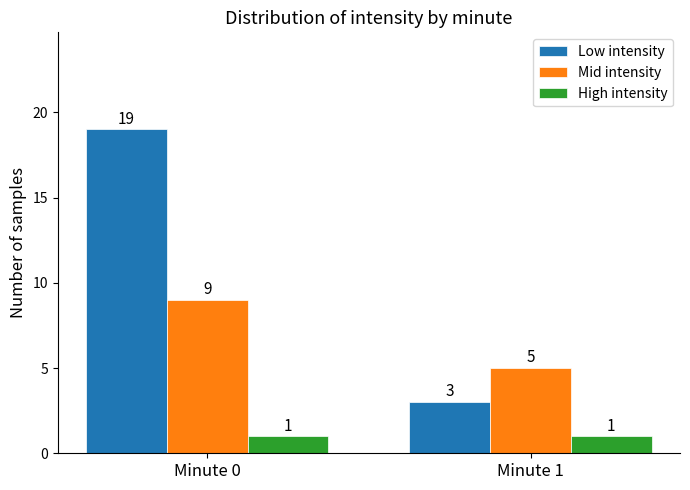

Rank the series by their average value, from lowest to highest.

High intensity, Mid intensity, Low intensity